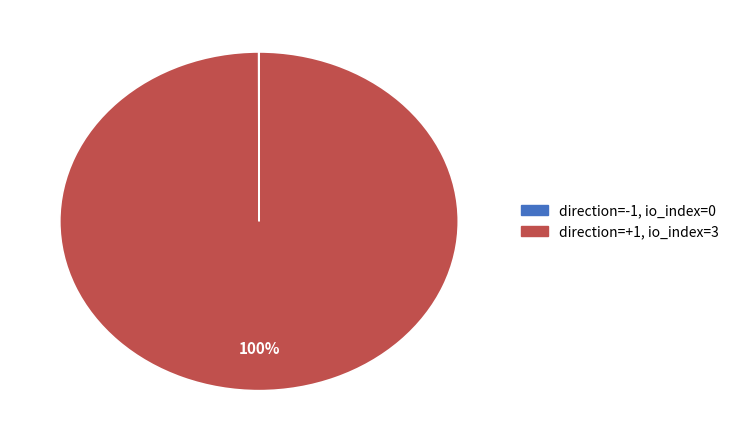

Does any single category account for the majority?

Yes